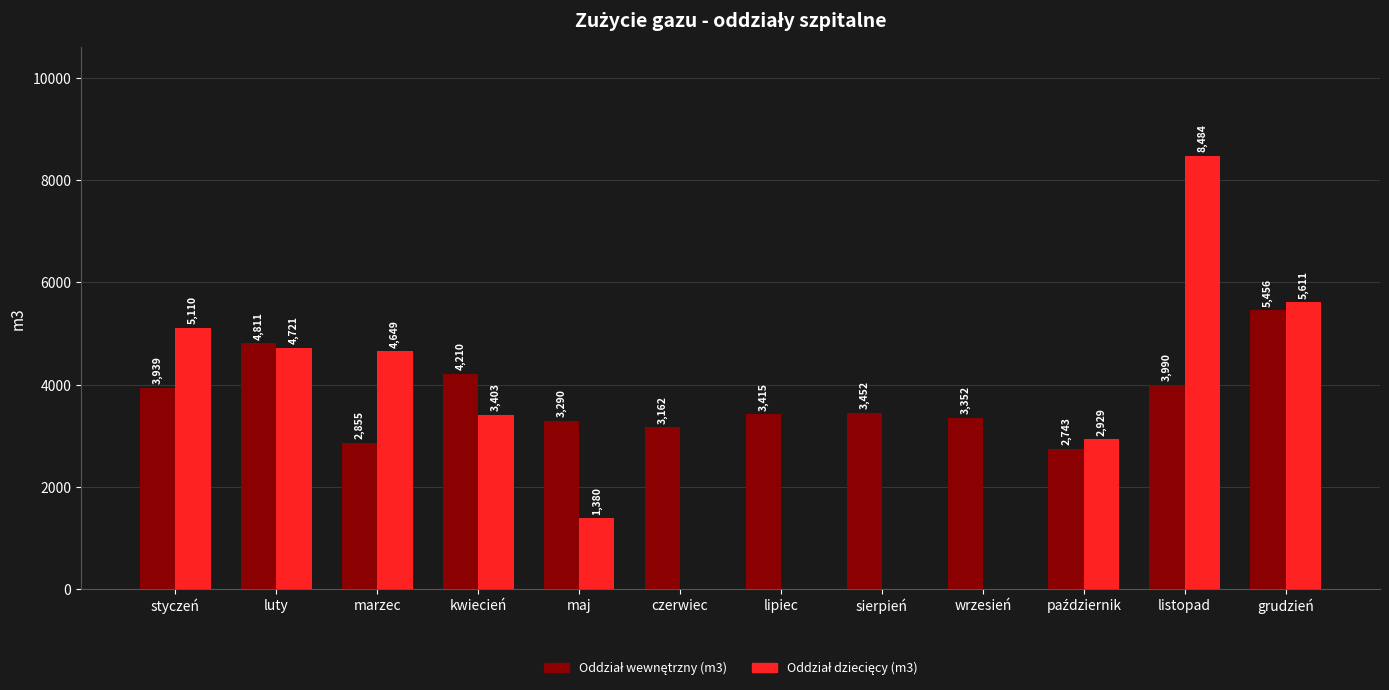

At which category is the sum across all series the highest?

listopad